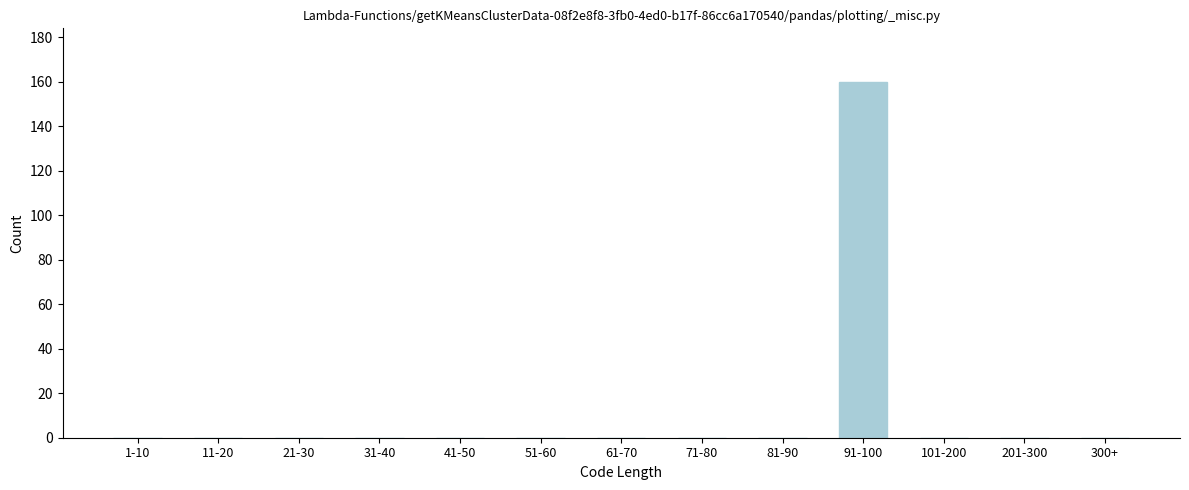

Reading left to right, transcribe all the data shown in this chart.

1-10=0	11-20=0	21-30=0	31-40=0	41-50=0	51-60=0	61-70=0	71-80=0	81-90=0	91-100=160	101-200=0	201-300=0	300+=0